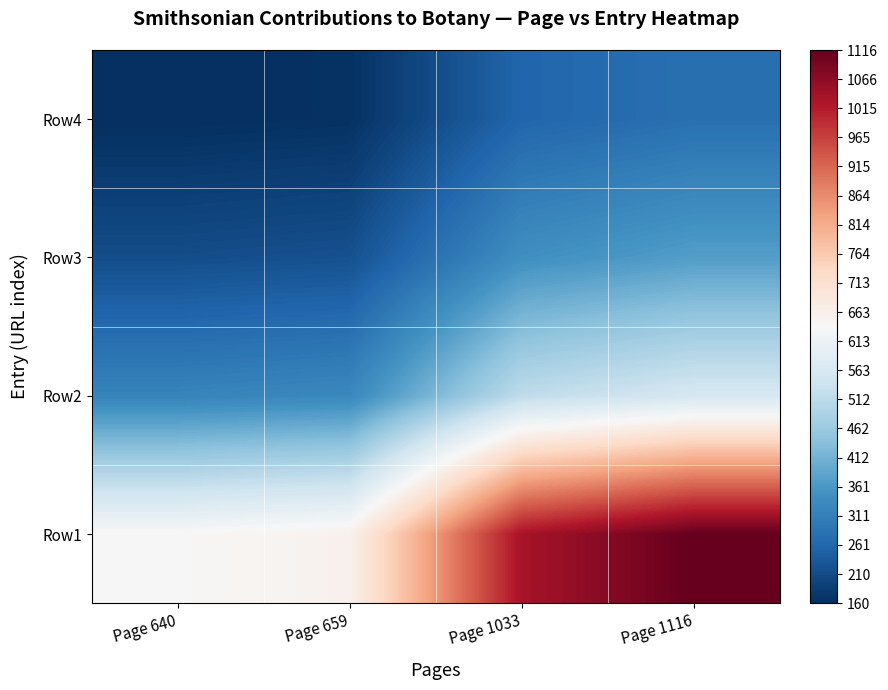

Which has a higher value, Page 659 or Page 1116?

Page 1116